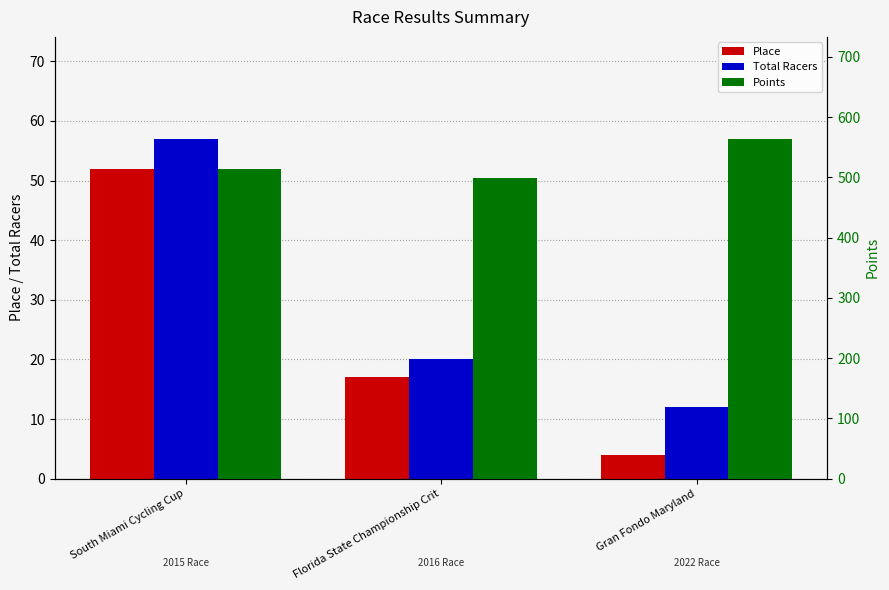

Which series changed the most between Florida State Championship Crit and Gran Fondo Maryland?

Points